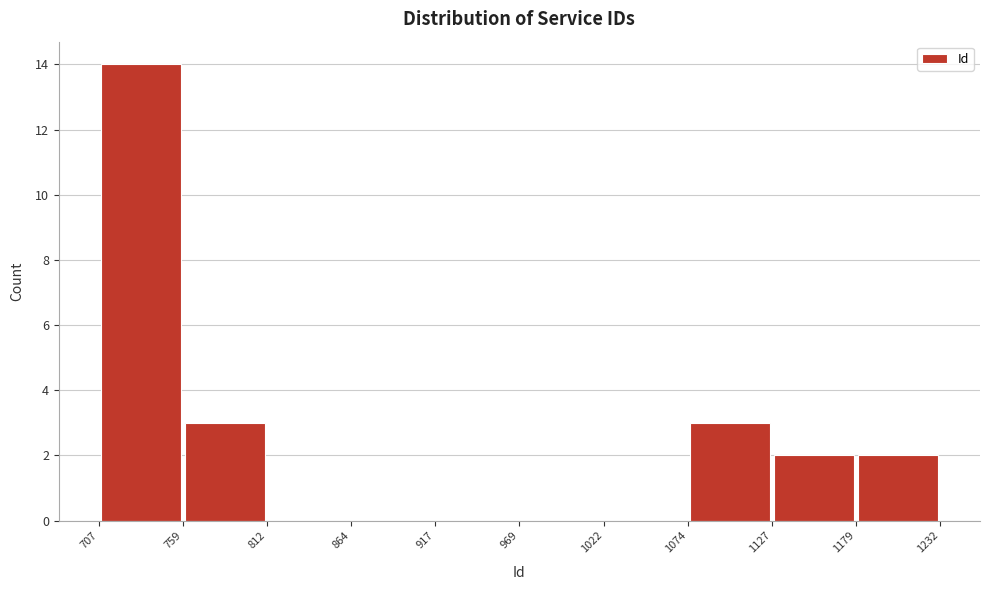

Reading left to right, transcribe this chart: for each bar, give the range it covers on the x-axis and its height. The values are not printed on the chart, so give them approximately, as read against the axis.

707 to 759: 14
759 to 812: 3
812 to 864: 0
864 to 917: 0
917 to 969: 0
969 to 1022: 0
1022 to 1074: 0
1074 to 1127: 3
1127 to 1179: 2
1179 to 1232: 2